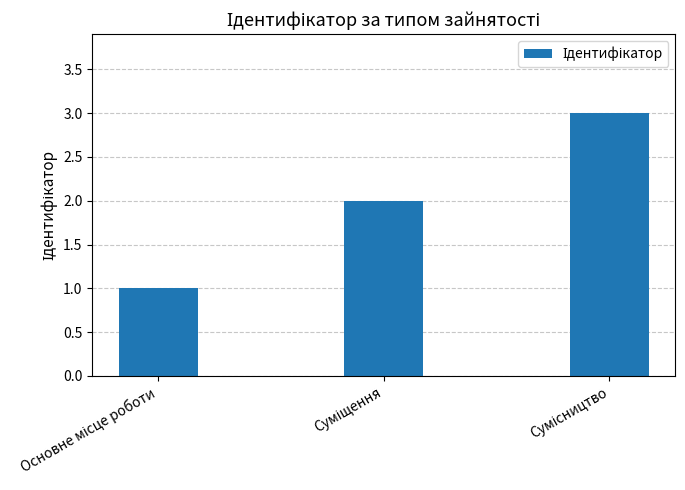

Count the number of categories in the chart.

3